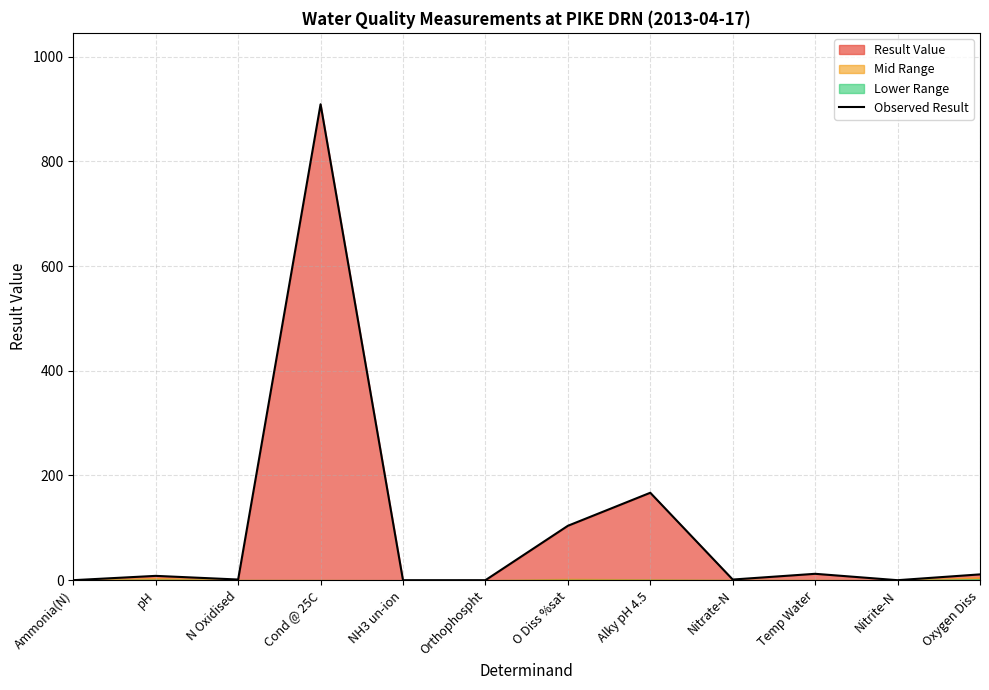

What is the maximum value shown in the chart?

909.0